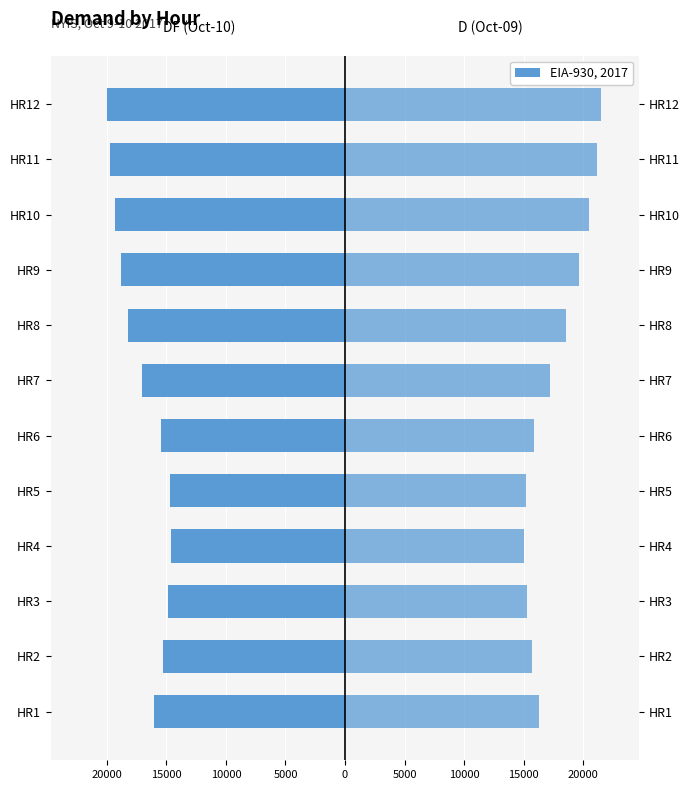

Is it true that Female (DF Oct-10) equals -26747 at HR8?

False